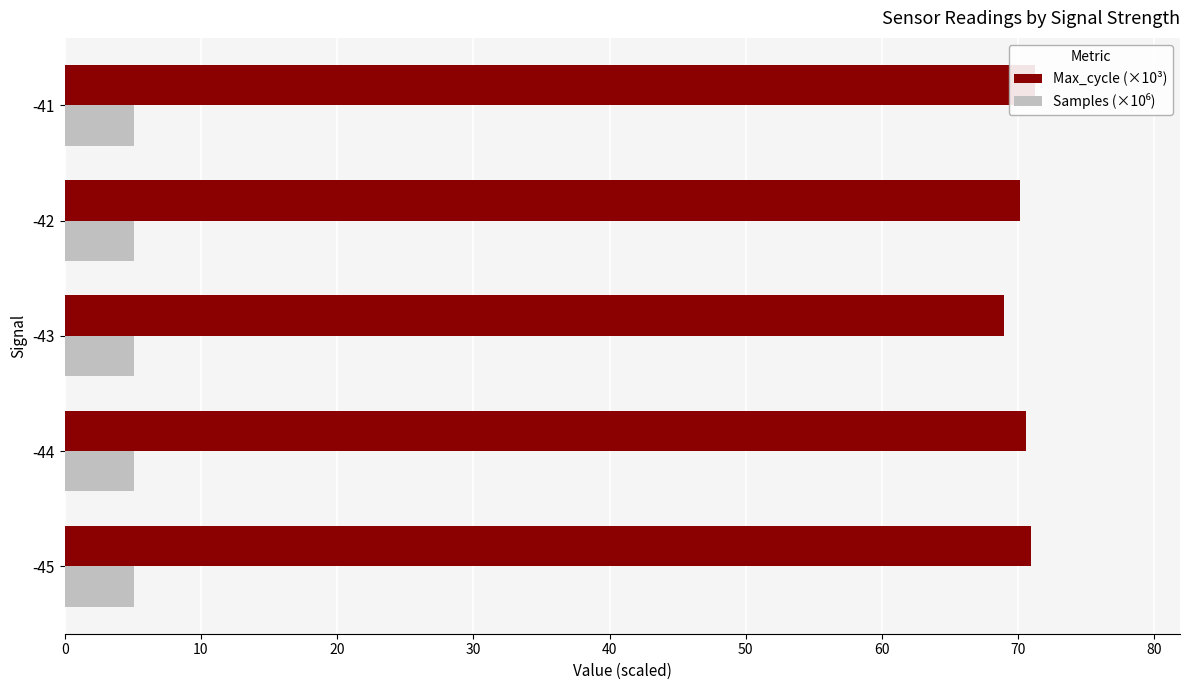

Which series has the largest total across all categories?

Max_cycle (×10³)